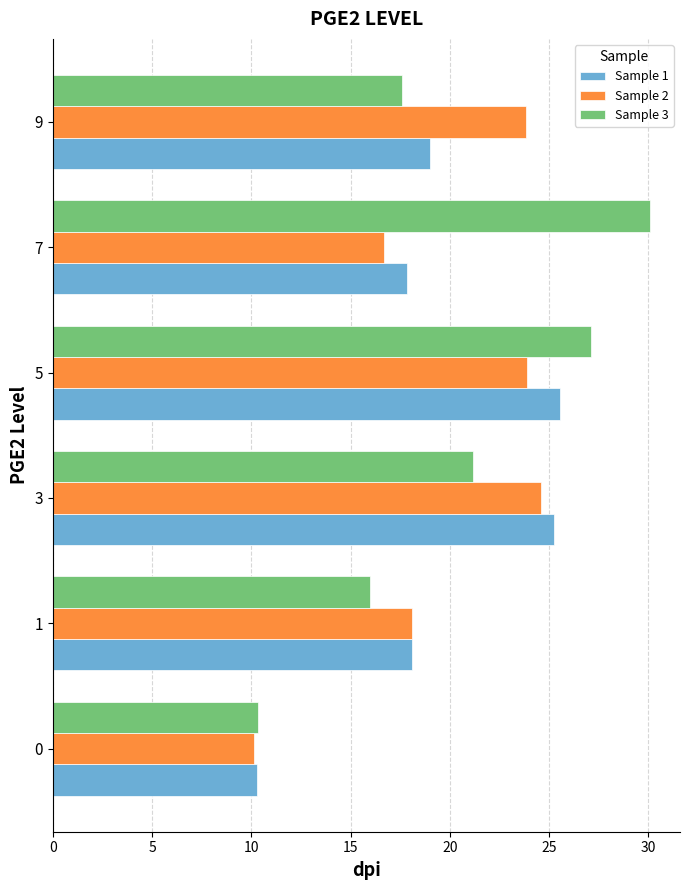

At which category is the sum across all series the highest?

5